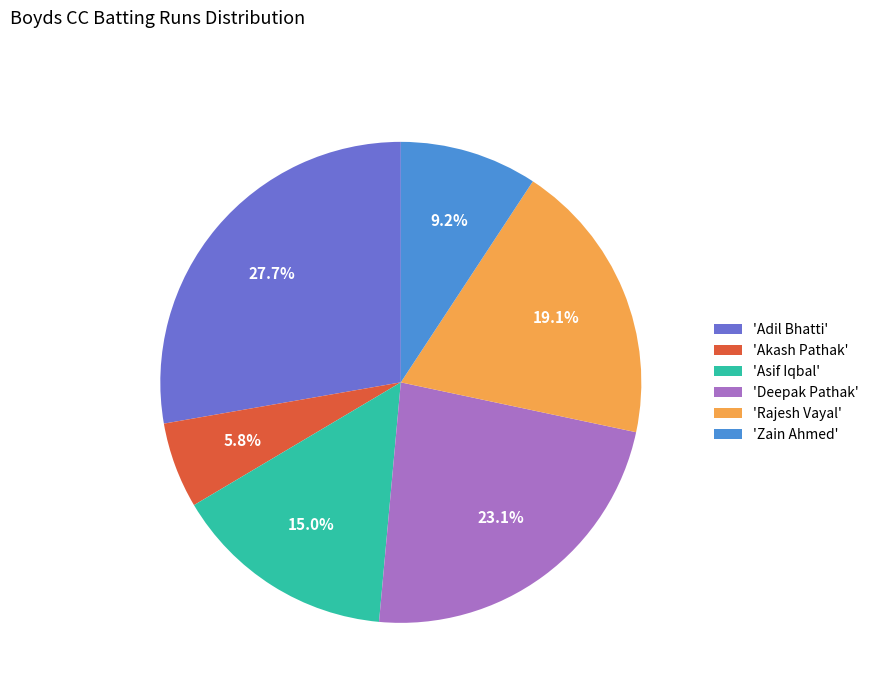

Combined, what portion of the pie is 'Rajesh Vayal' and 'Asif Iqbal'?

34.1%